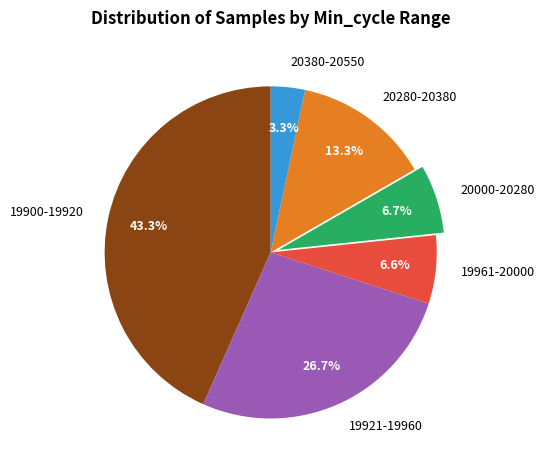

What is the largest slice in the pie chart?

19900-19920